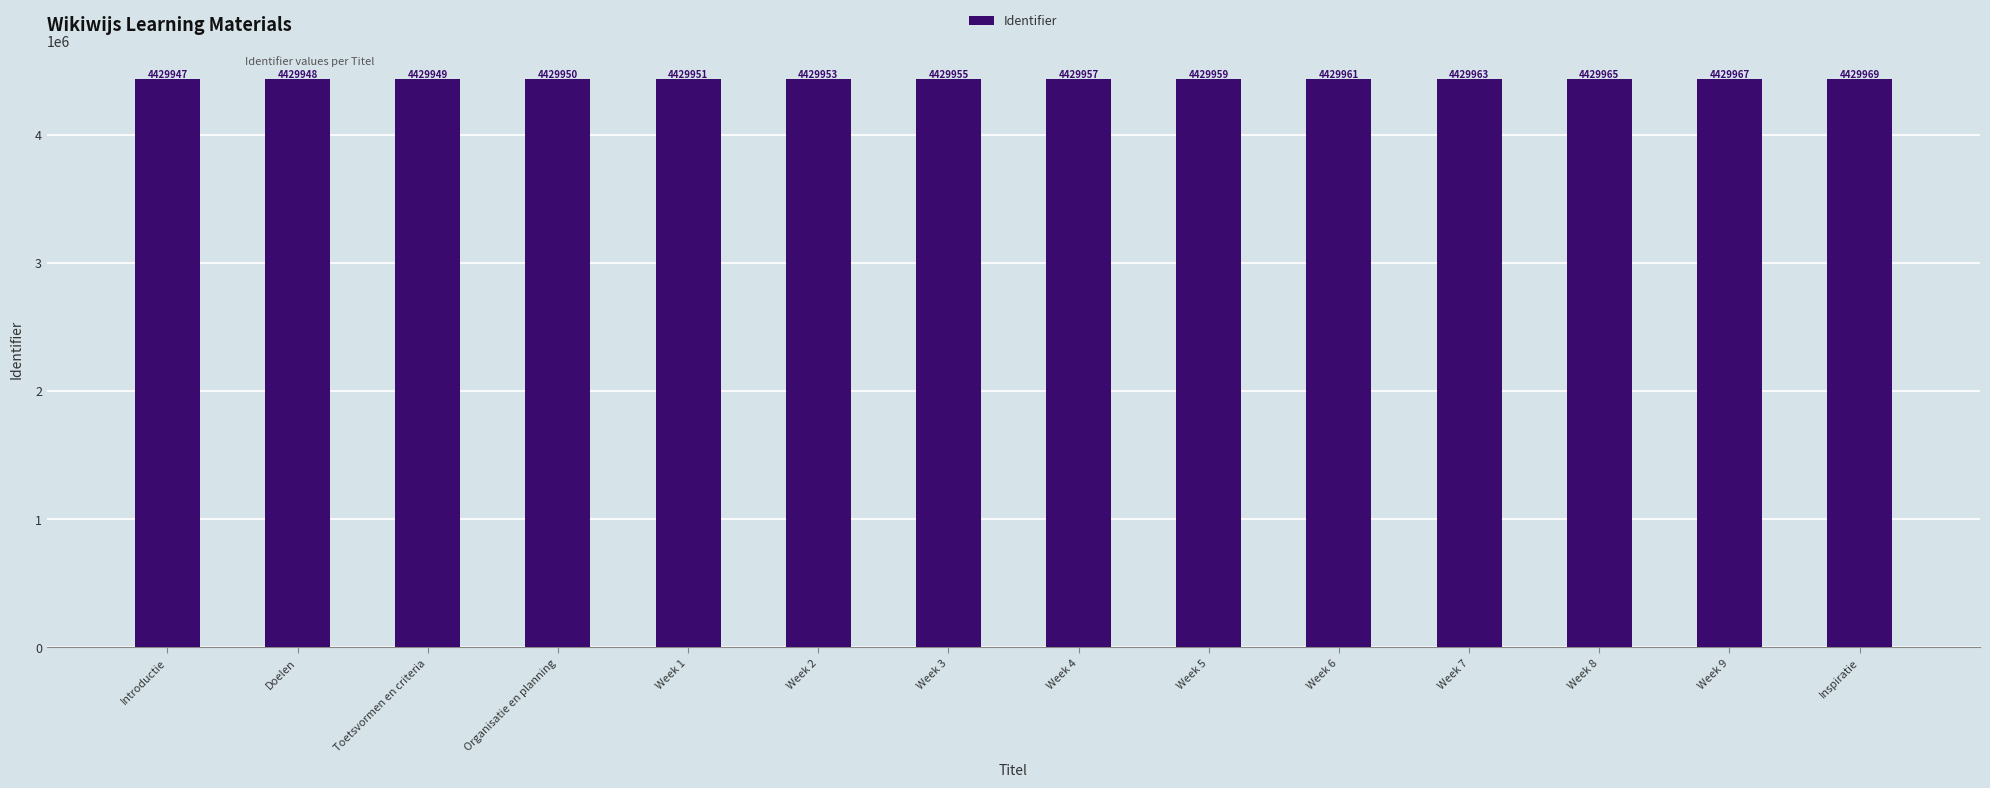

Reading right to left, list all the values displayed in this chart.

Inspiratie=4429969	Week 9=4429967	Week 8=4429965	Week 7=4429963	Week 6=4429961	Week 5=4429959	Week 4=4429957	Week 3=4429955	Week 2=4429953	Week 1=4429951	Organisatie en planning=4429950	Toetsvormen en criteria=4429949	Doelen=4429948	Introductie=4429947